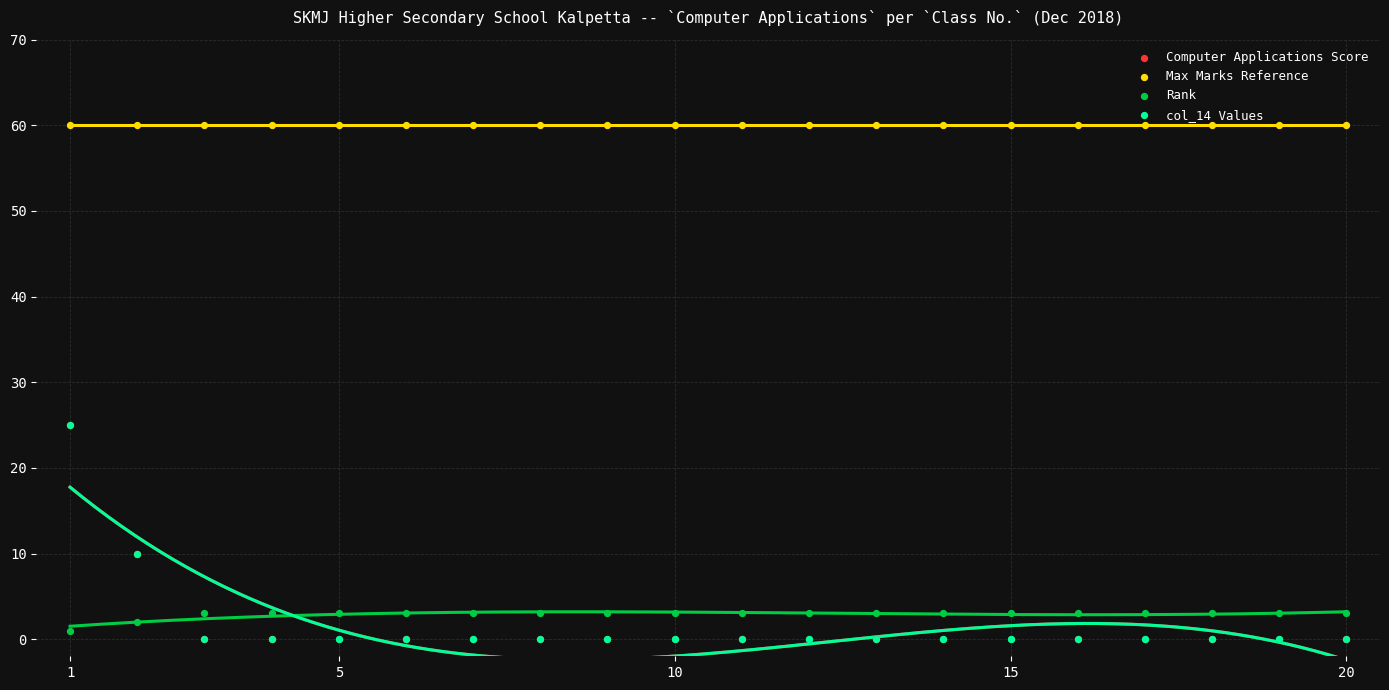

Which series contains the lowest Y value?

Computer Applications Score